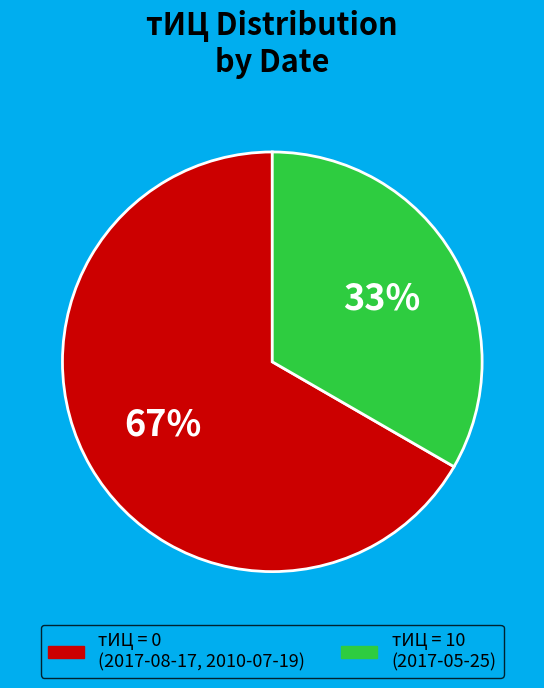

Is there a majority slice in this chart?

Yes